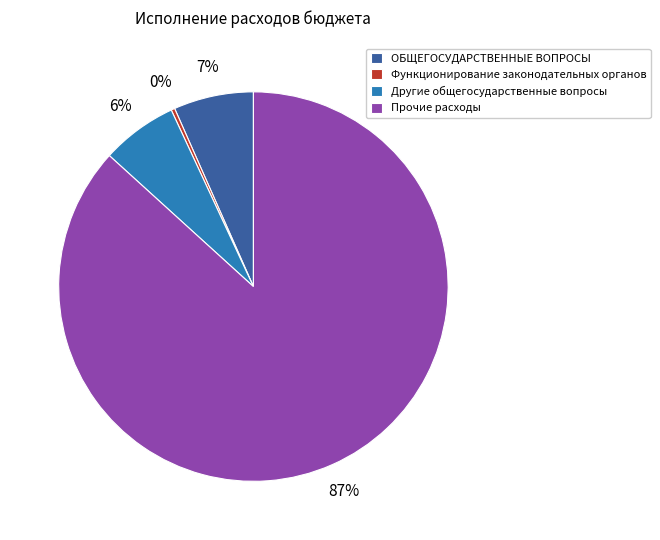

To the nearest percent, what is the average slice percentage?

25%